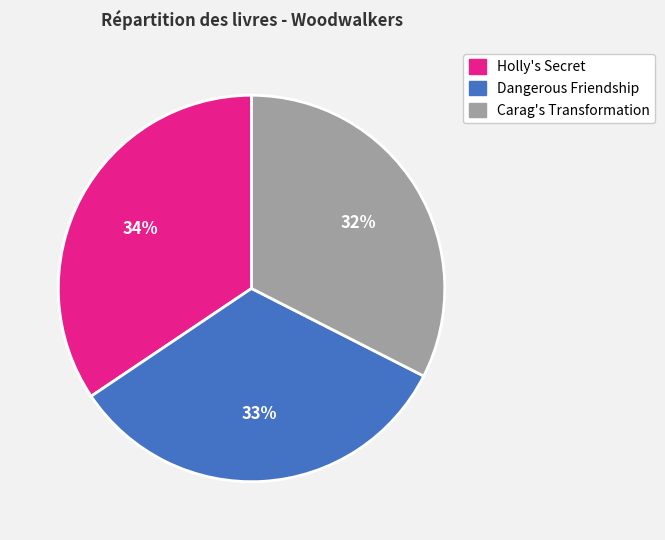

Do Dangerous Friendship and Holly's Secret together represent more than half of the pie?

Yes